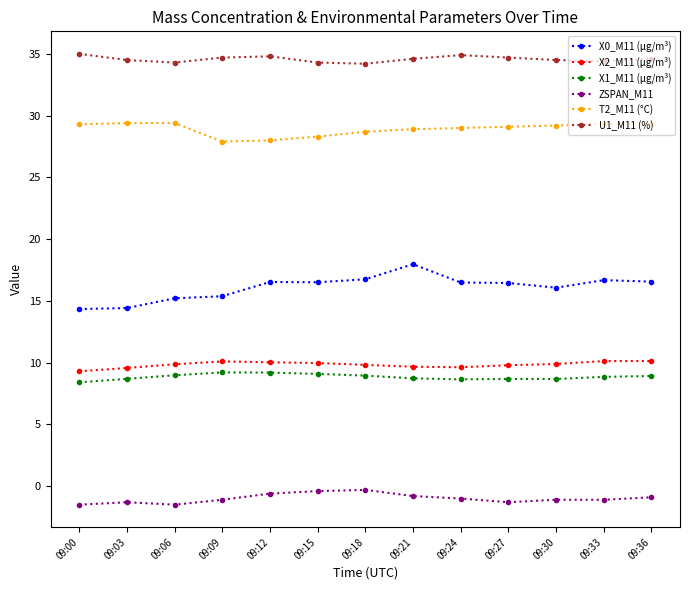

What is the total value across all series at 09:06?

96.3